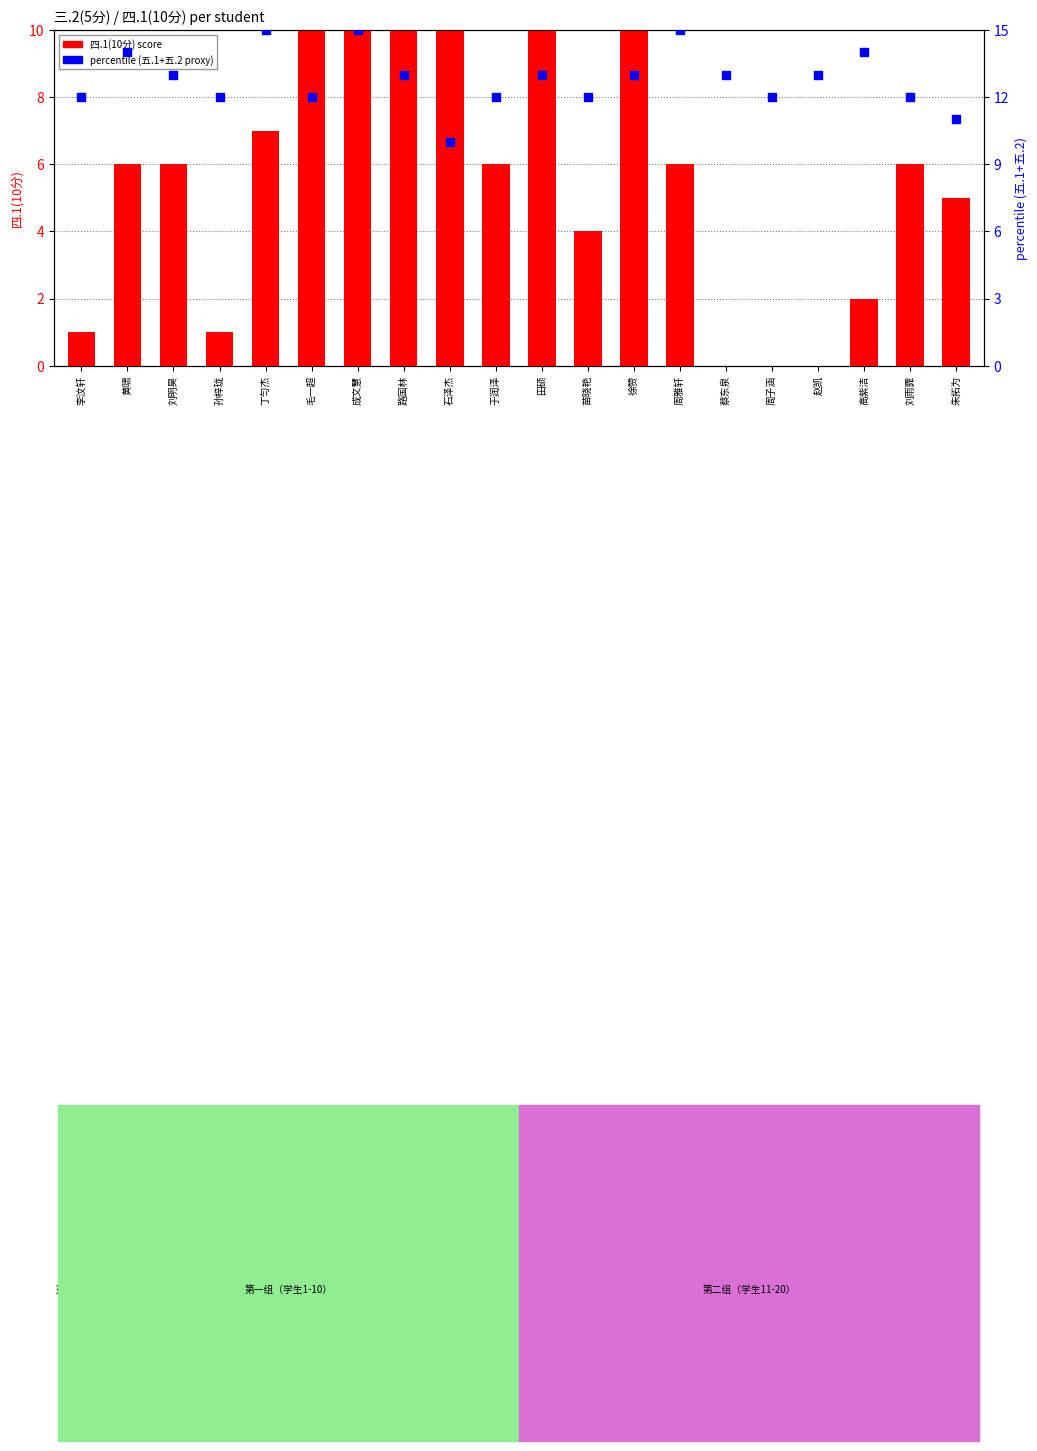

What is the total value across all series at 高紫洁?

16